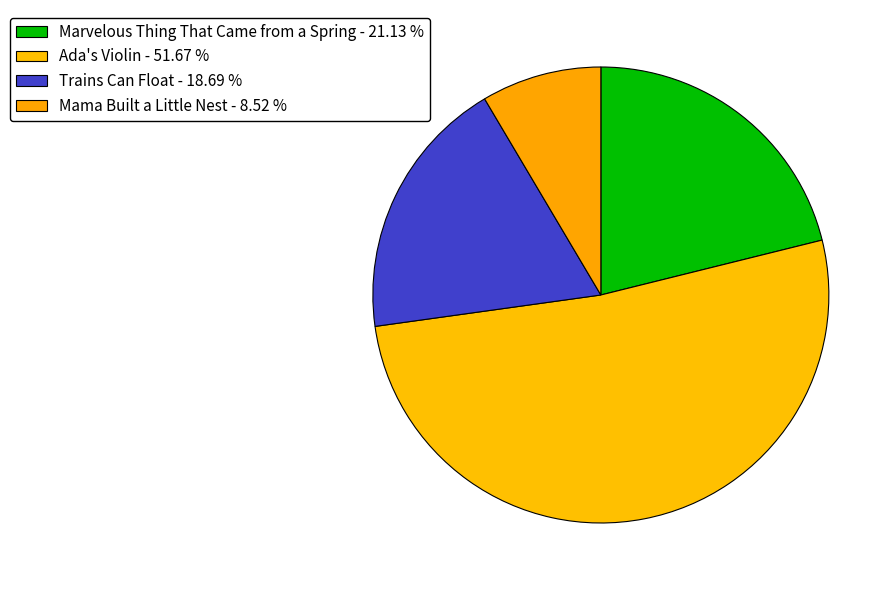

What percentage is the Ada's Violin slice, to the nearest percent?

52%